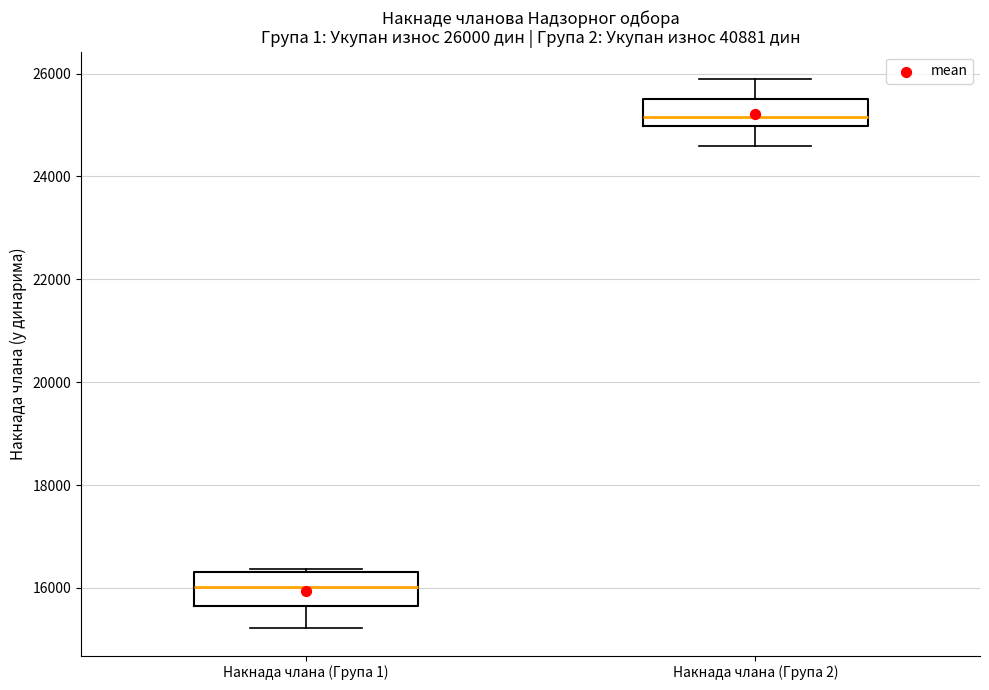

Which box has the highest median line?

Накнада члана (Група 2)